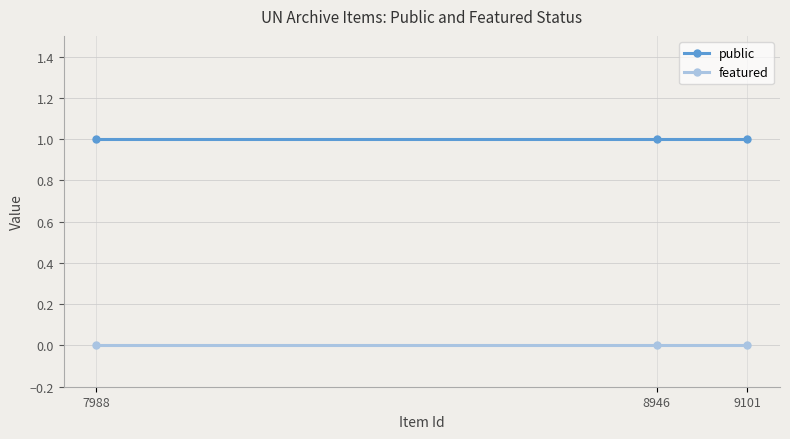

What is the sum of all public values?

3